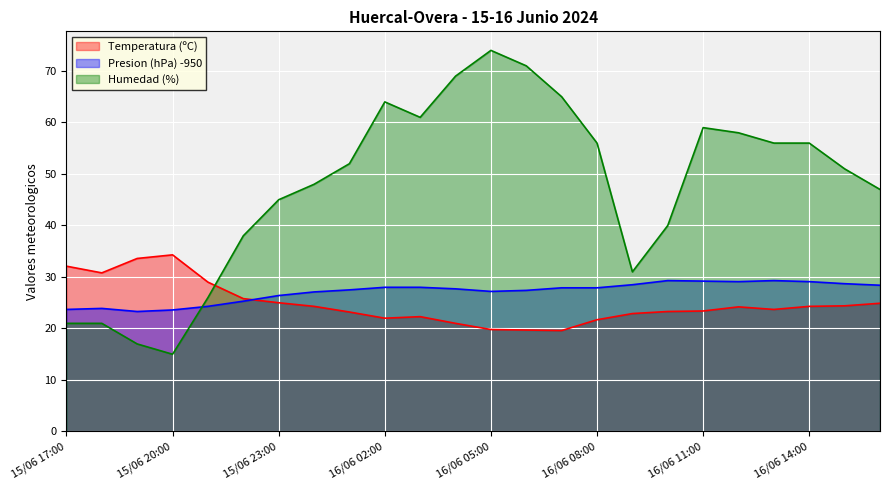

At how many categories does at least one series exceed 26?

24